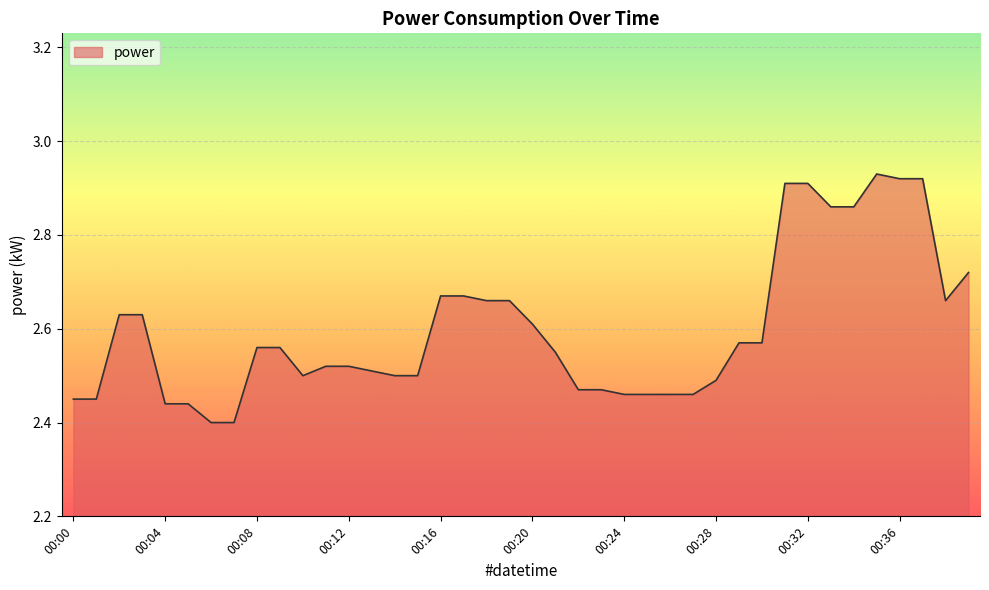

How many points are higher than both their immediate neighbors (excluding endpoints)?

1